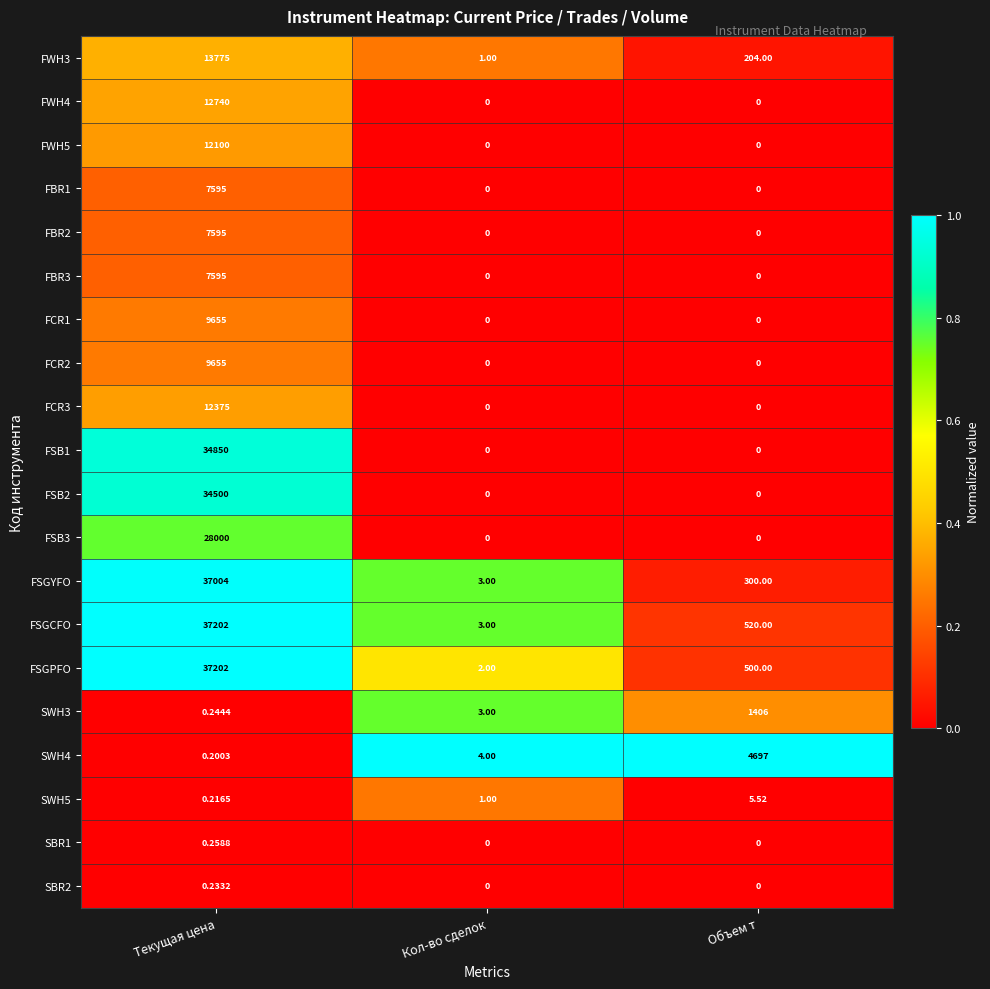

At which category is the sum across all series the highest?

Текущая цена